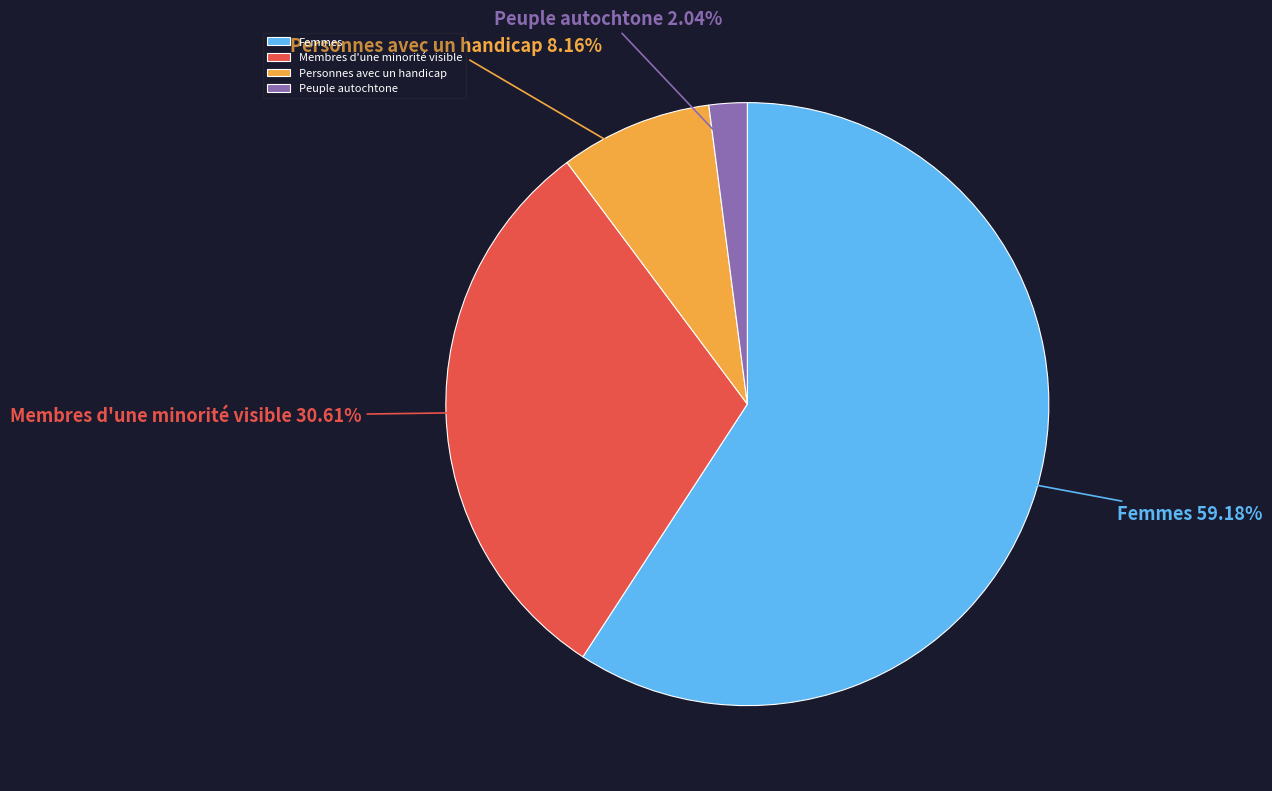

Combined, what portion of the pie is Personnes avec un handicap and Femmes?

67.3%